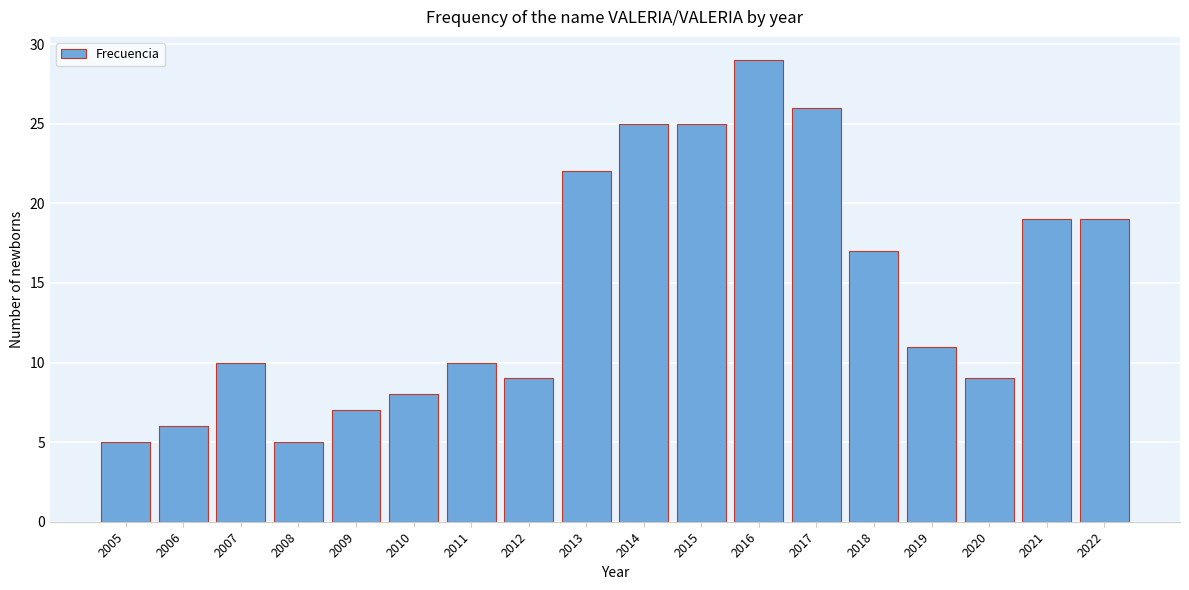

Reading left to right, list all the values displayed in this chart.

2005=5	2006=6	2007=10	2008=5	2009=7	2010=8	2011=10	2012=9	2013=22	2014=25	2015=25	2016=29	2017=26	2018=17	2019=11	2020=9	2021=19	2022=19